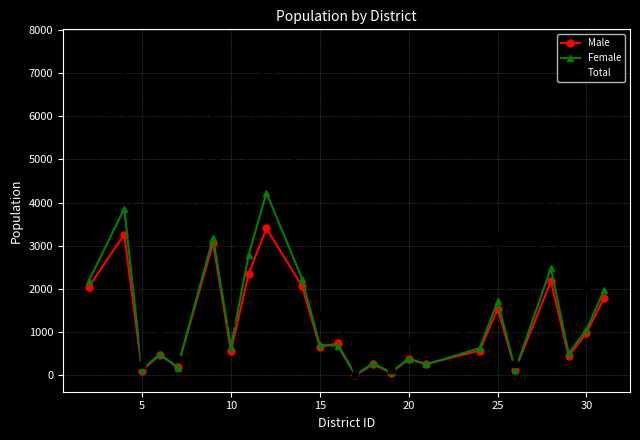

Which series has the widest spread of values?

Total